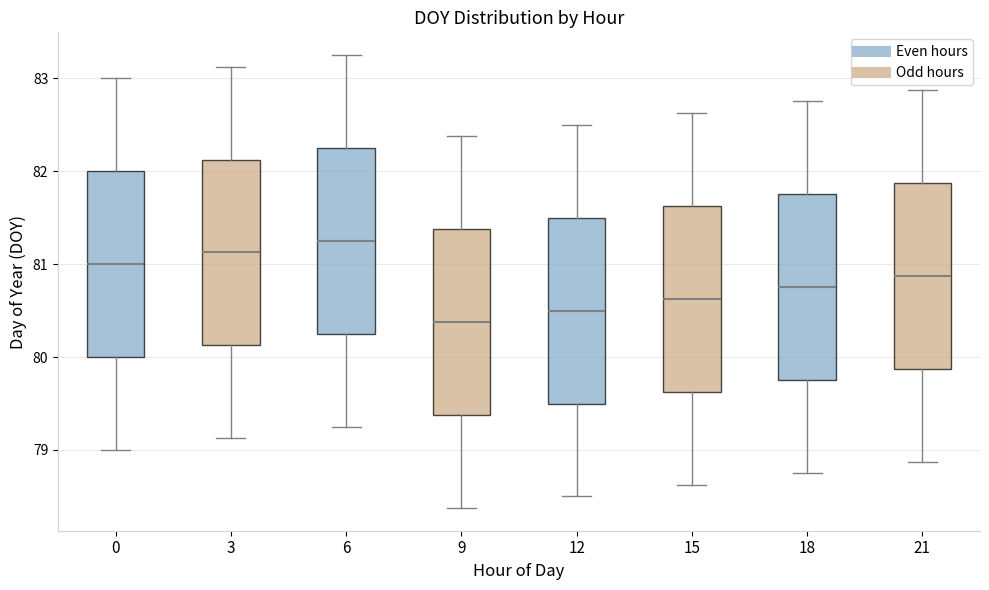

Reading left to right, transcribe this box plot: for each box, give where its median line is, the range the box spans, and where its two whiskers end, as read against the y-axis. The values are not printed on the chart, so give them approximately, as read against the axis.

0: median 81.0, box 80.0 to 82.0, whiskers 79.0 to 83.0
3: median 81.1, box 80.1 to 82.1, whiskers 79.1 to 83.1
6: median 81.3, box 80.3 to 82.3, whiskers 79.3 to 83.3
9: median 80.4, box 79.4 to 81.4, whiskers 78.4 to 82.4
12: median 80.5, box 79.5 to 81.5, whiskers 78.5 to 82.5
15: median 80.6, box 79.6 to 81.6, whiskers 78.6 to 82.6
18: median 80.8, box 79.8 to 81.8, whiskers 78.8 to 82.8
21: median 80.9, box 79.9 to 81.9, whiskers 78.9 to 82.9